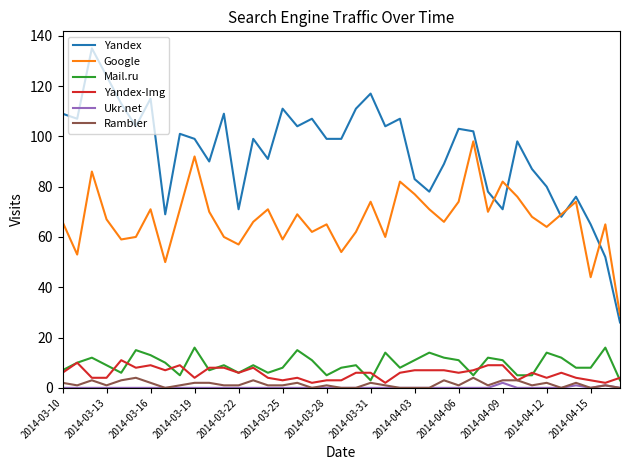

True or false: Mail.ru and Yandex intersect in this chart.

False